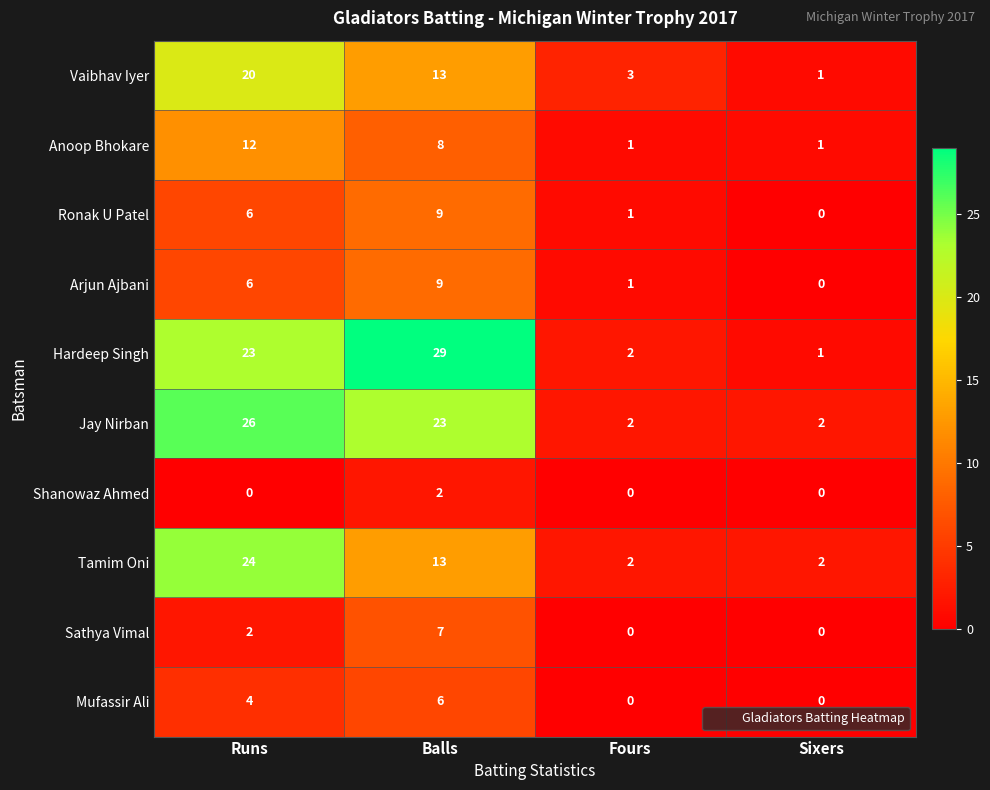

Where is Jay Nirban nearest to the value 14?

Balls